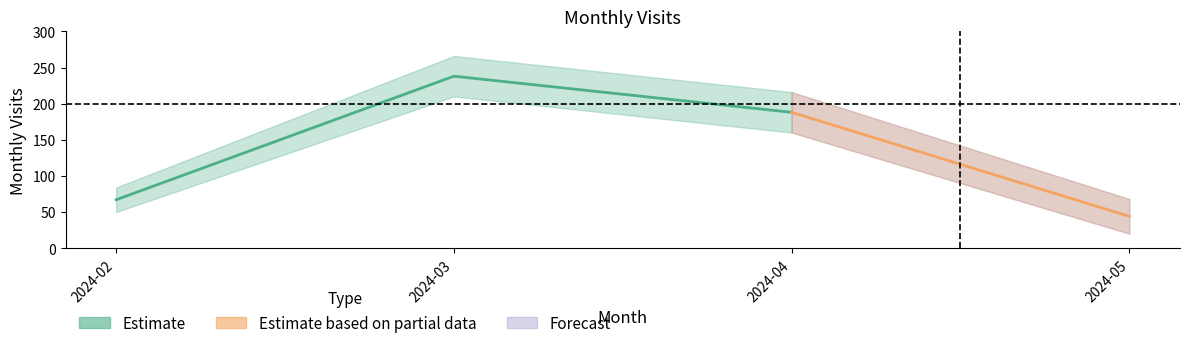

Is it true that the value at 2024-03 is 238?

True